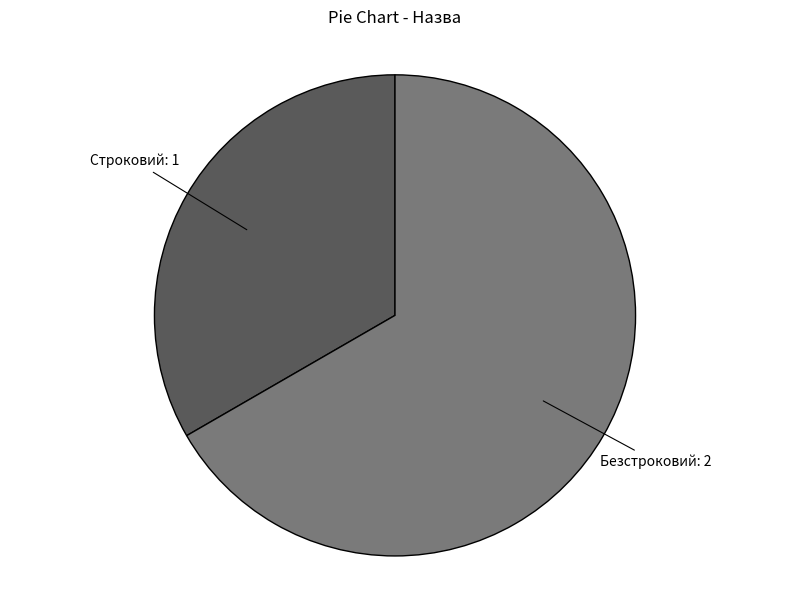

Is there any slice that represents more than half of the pie?

Yes